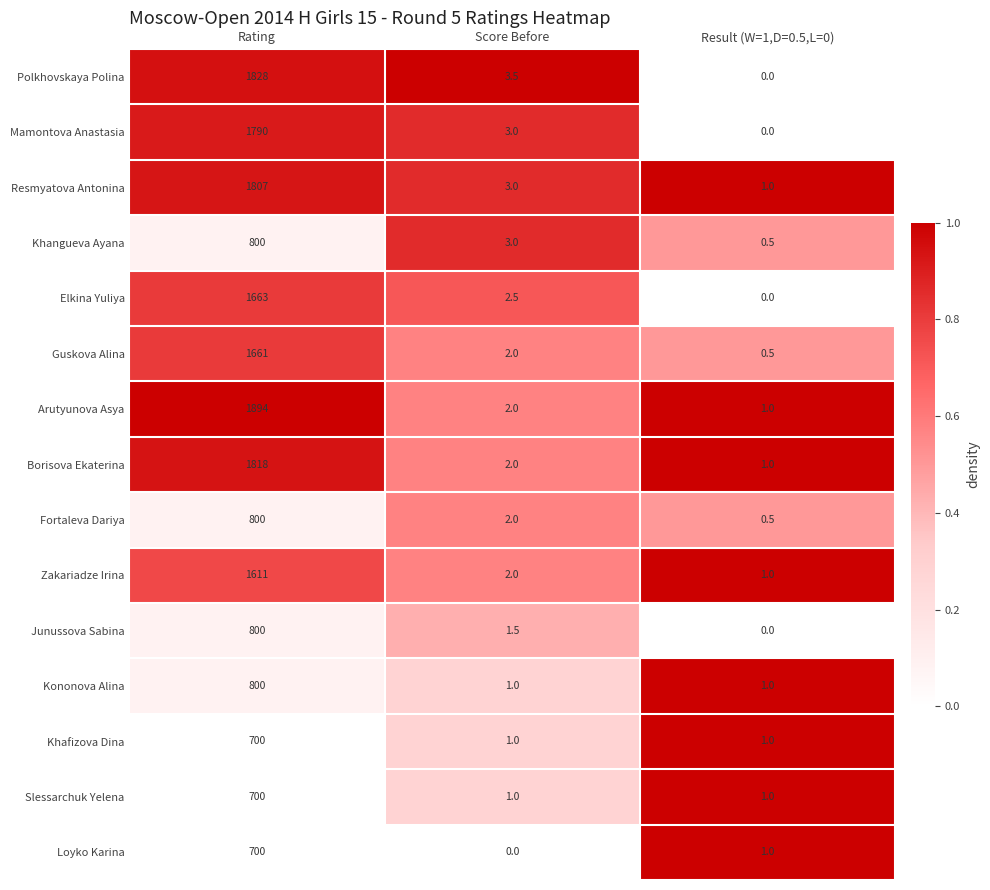

What is the difference between the Elkina Yuliya values at Rating and Result (W=1,D=0.5,L=0)?

1663.0